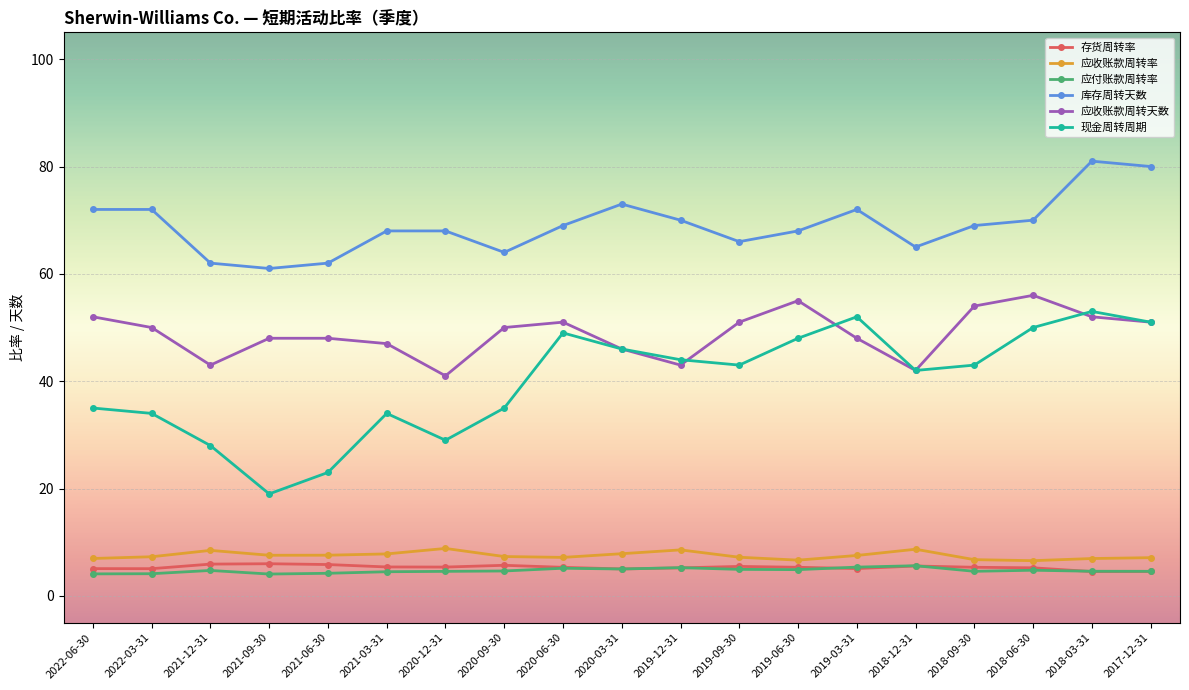

True or false: 存货周转率 and 现金周转周期 cross at least once.

False